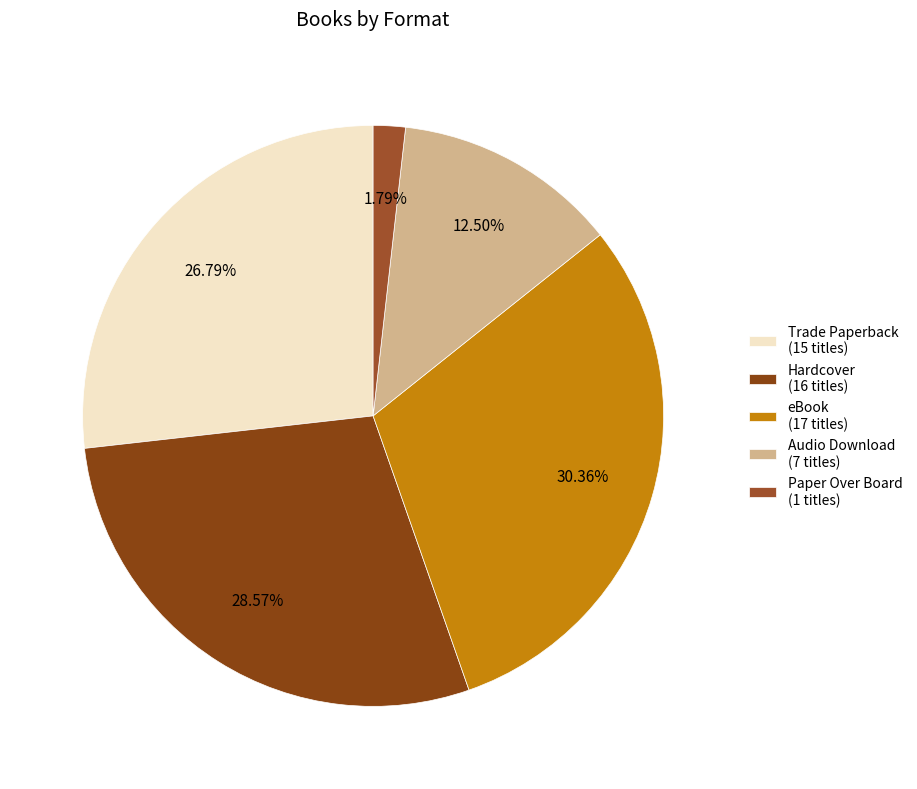

Is there a majority slice in this chart?

No